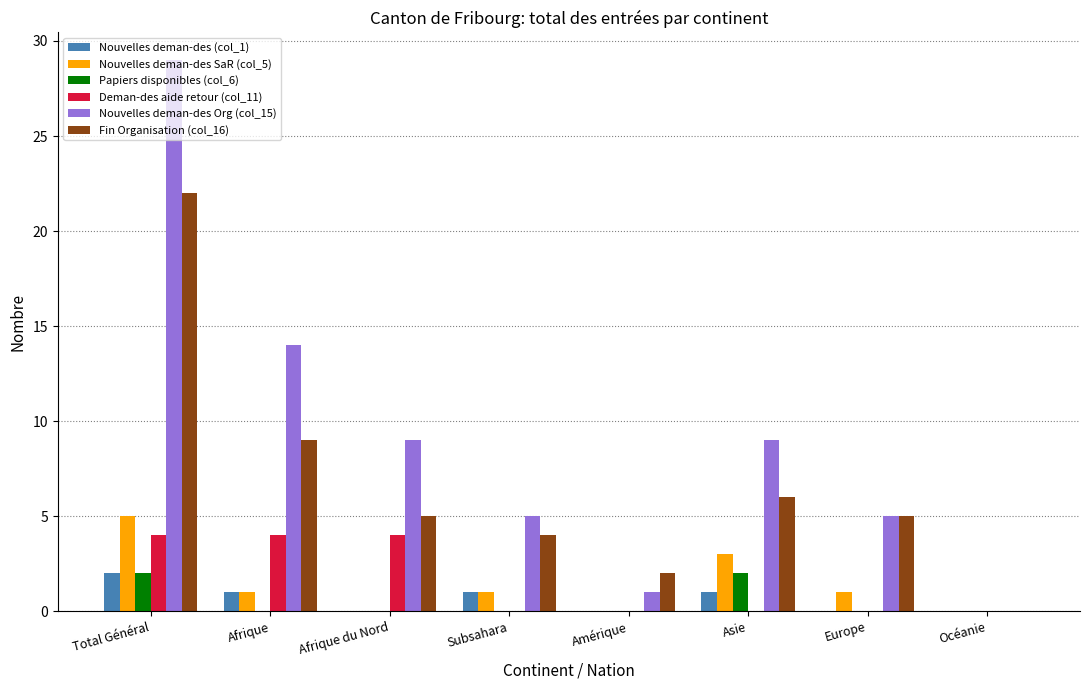

Is the value of Nouvelles deman-des SaR (col_5) at Total Général greater than the value of Deman-des aide retour (col_11) at Amérique?

Yes